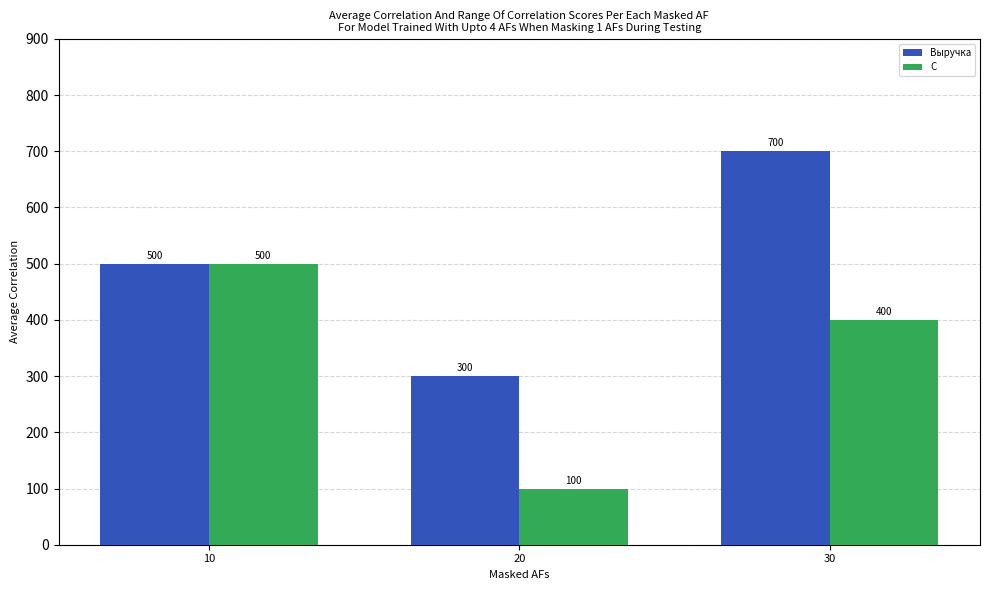

Between 20 and 30, which series saw the biggest shift?

Выручка